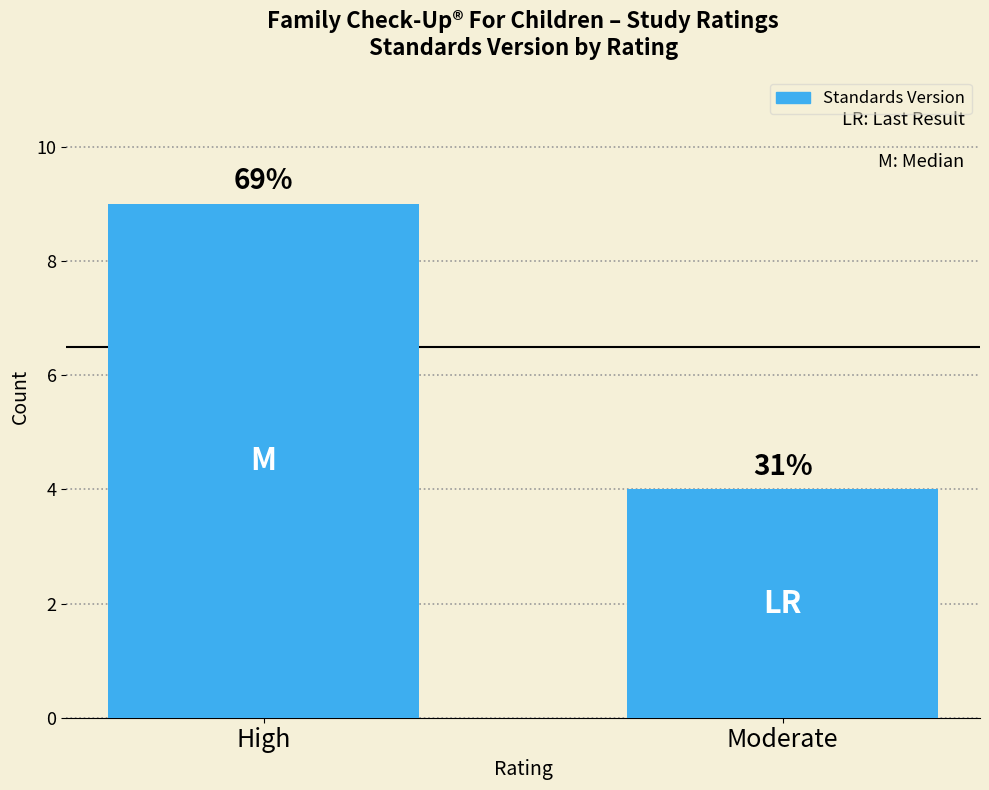

Is it true that the value at Moderate is 4?

True